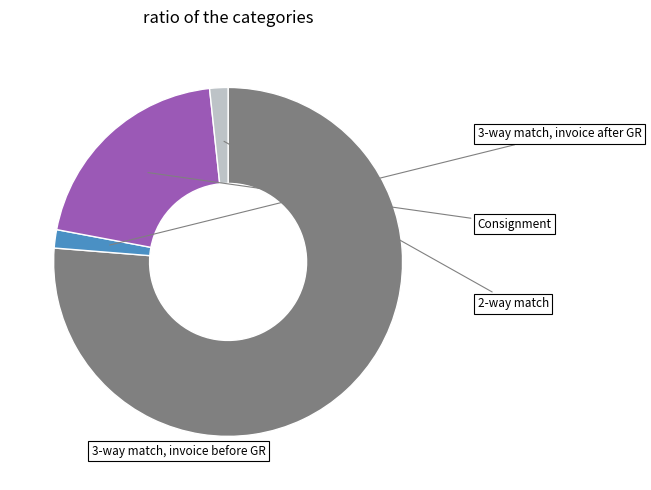

Is there a majority slice in this chart?

Yes